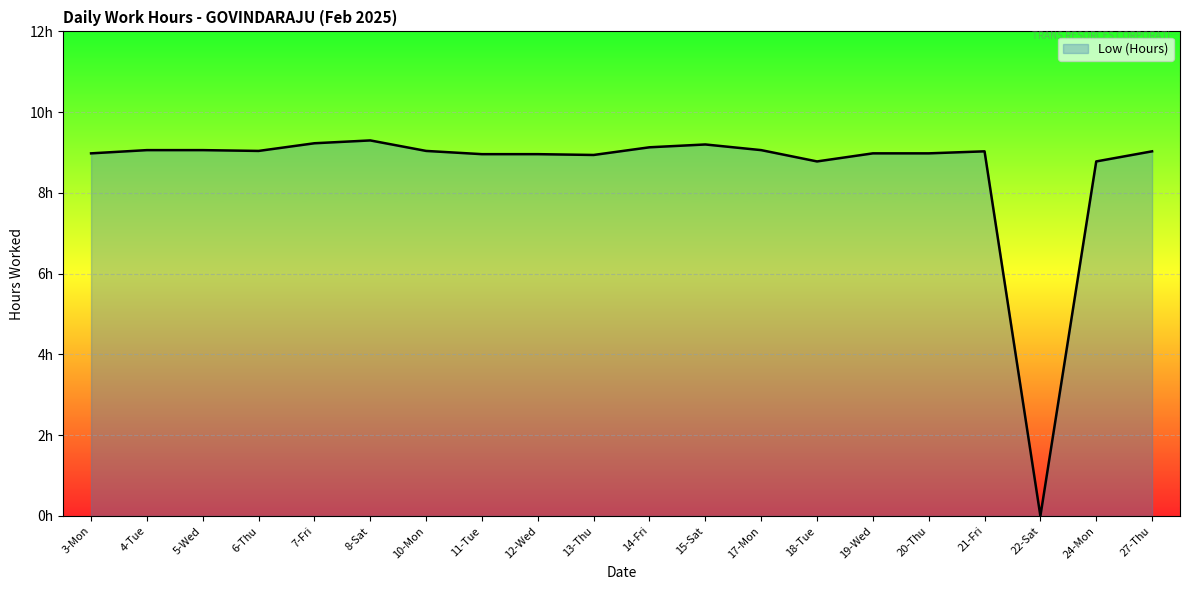

Does the chart have visible grid lines?

Yes